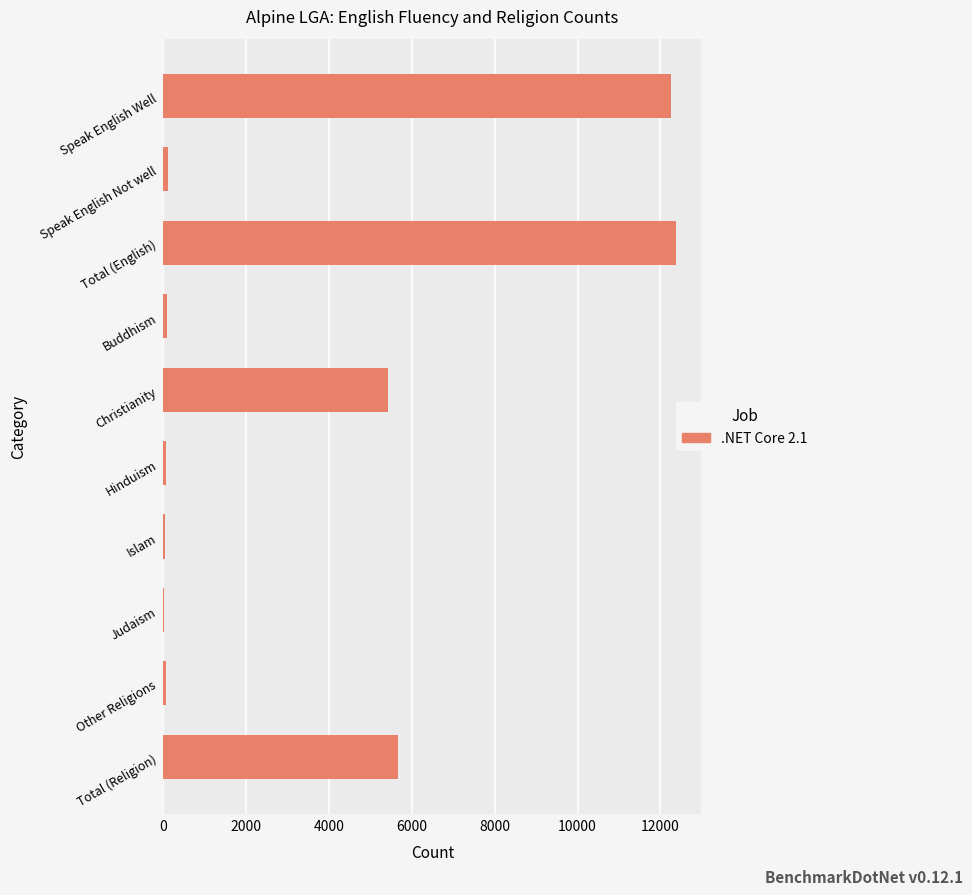

What is the sum of all values?

36079